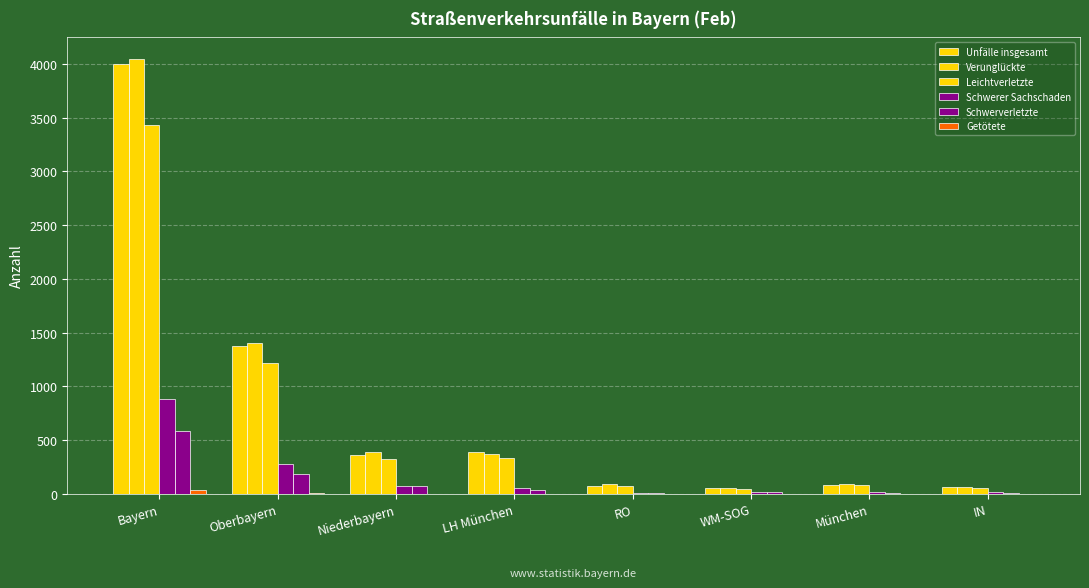

Reading left to right, what are all the values shown in this chart?

Unfälle insgesamt: 3997	1374	358	388	76	57	82	65
Verunglückte: 4045	1408	393	370	87	59	92	64
Leichtverletzte: 3429	1214	323	338	74	46	86	55
Schwerer Sachschaden: 884	274	70	56	9	19	14	13
Schwerverletzte: 584	185	69	32	12	13	6	8
Getötete: 32	9	1	0	1	0	0	1